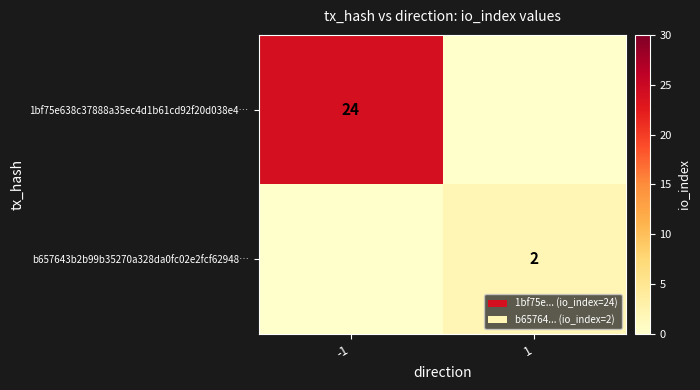

The value of b657643b2b99b35270a328da0fc02e2fcf62948… at 1 is 2. True or false?

True